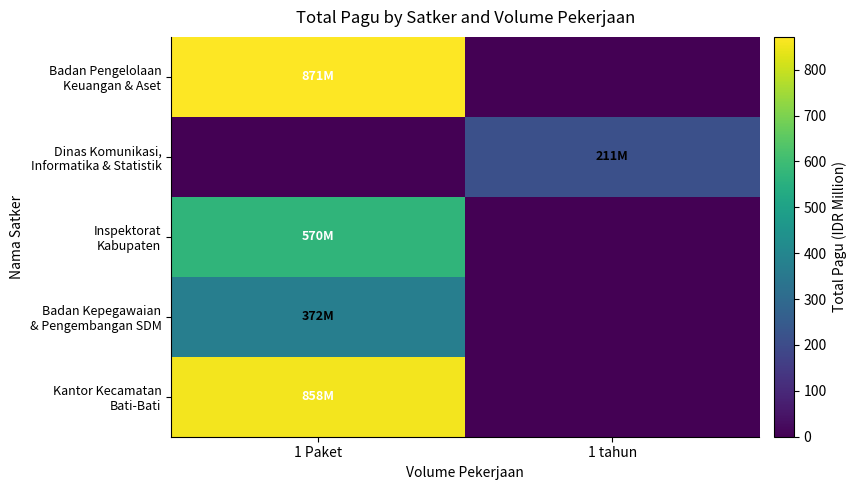

Rank the series at 1 tahun from lowest to highest value.

Badan Pengelolaan Keuangan & Aset, Inspektorat Kabupaten, Badan Kepegawaian & Pengembangan SDM, Kantor Kecamatan Bati-Bati, Dinas Komunikasi, Informatika & Statistik